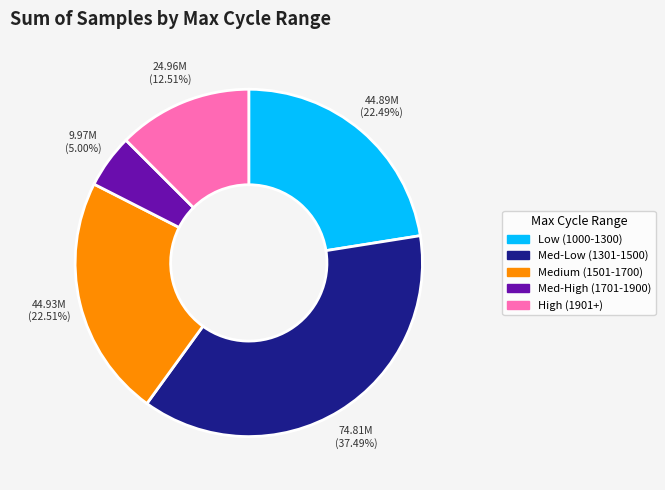

Does any single category account for the majority?

No